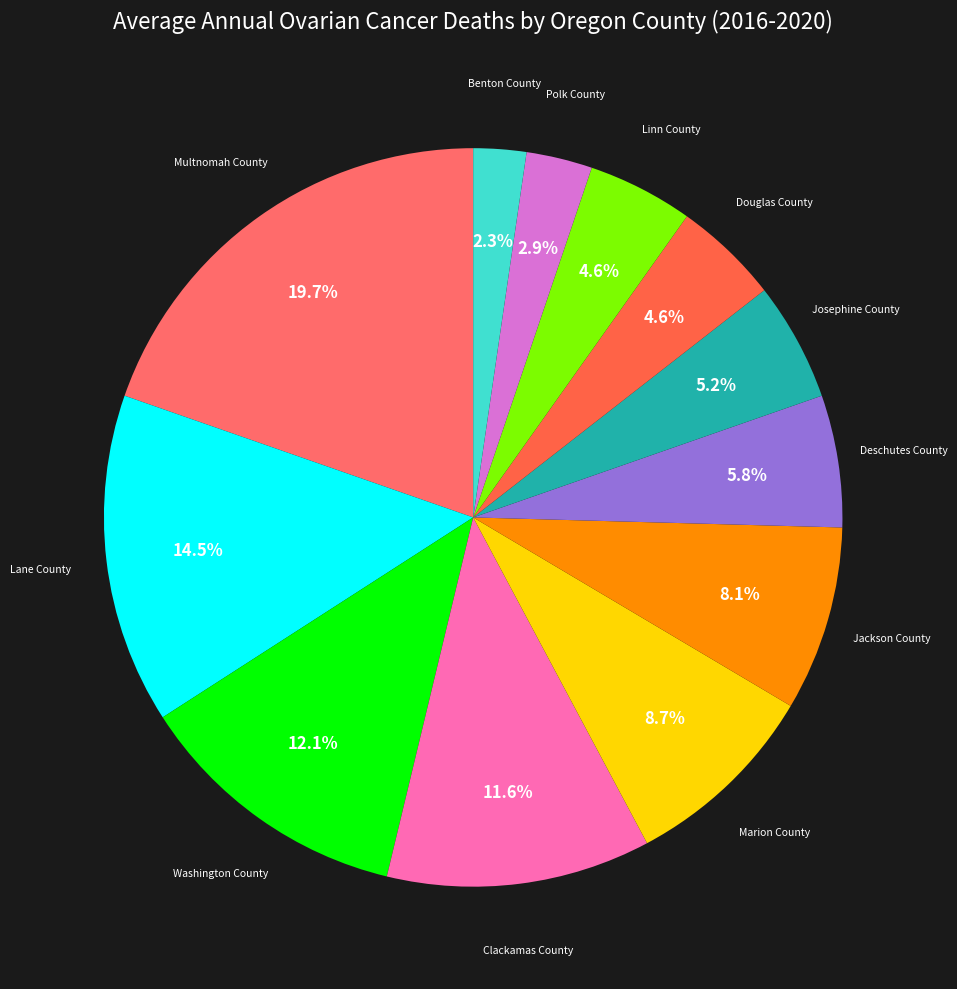

Count the number of slices in the pie.

12